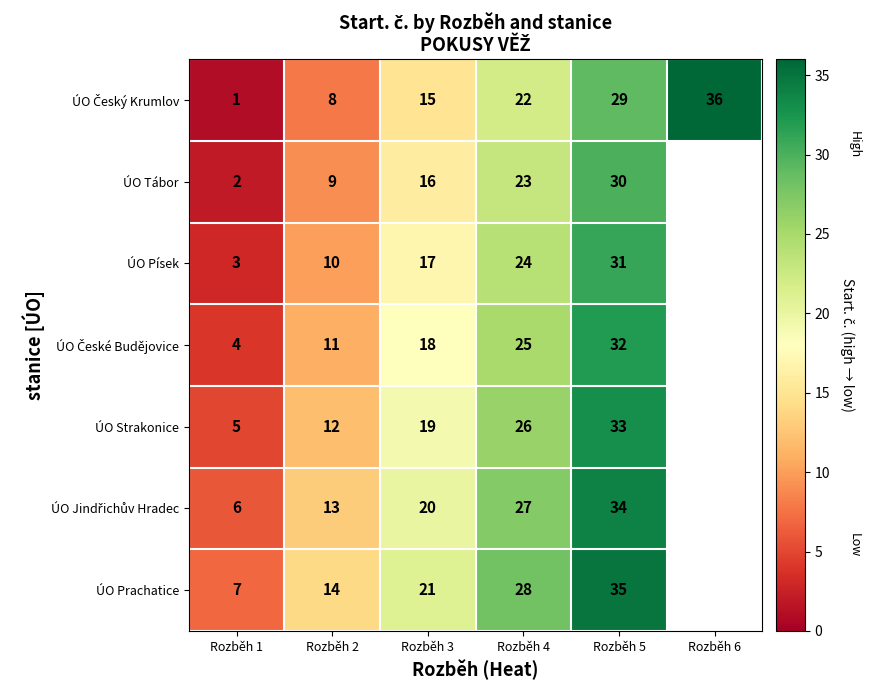

What is the sum of the ÚO Tábor values at Rozběh 2 and Rozběh 4?

32